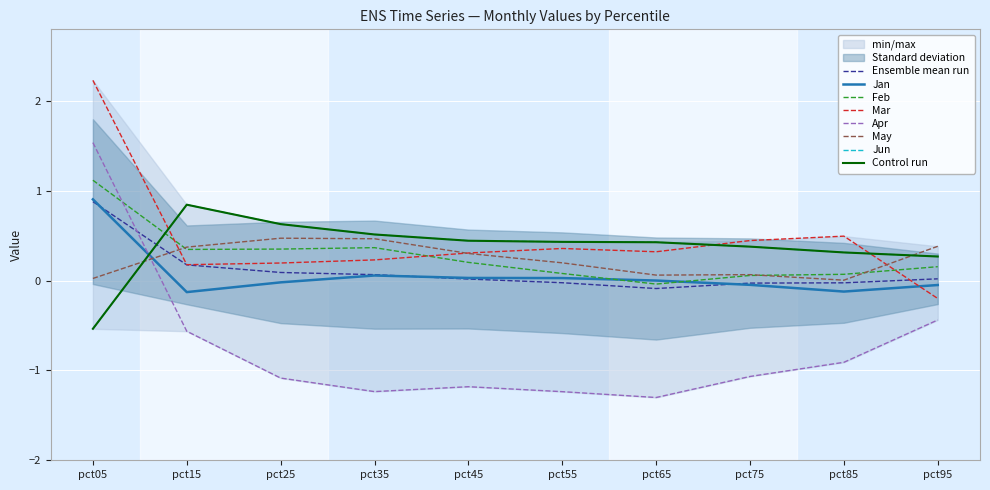

Count the Jun values in the range 0 to 1.

9